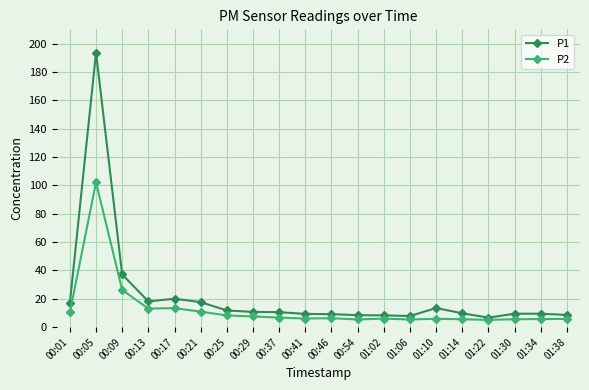

How many series are shown in this chart?

2